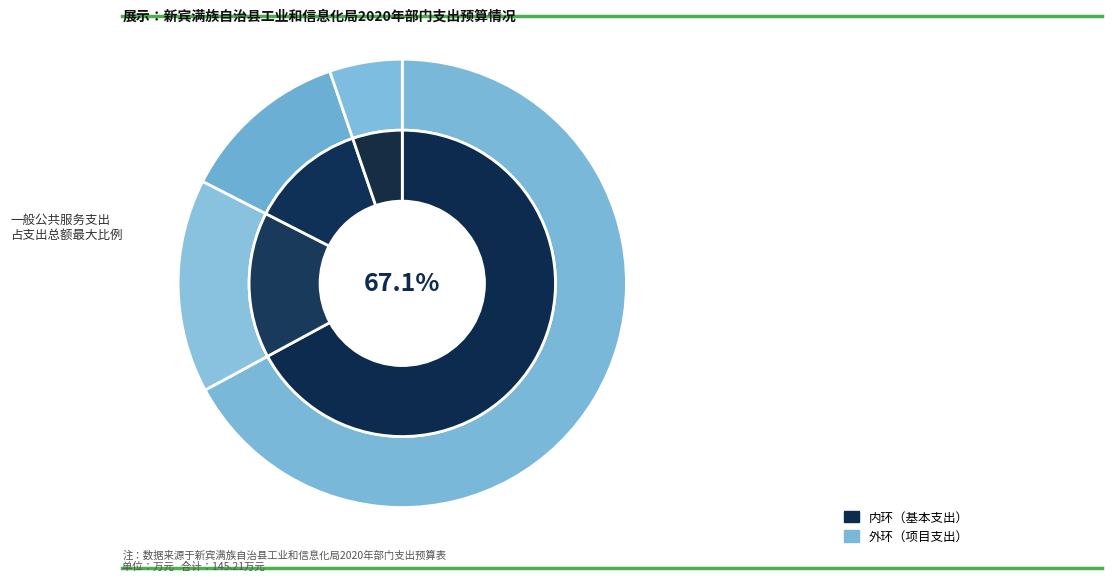

Which category has the smallest portion of the pie?

住房保障支出